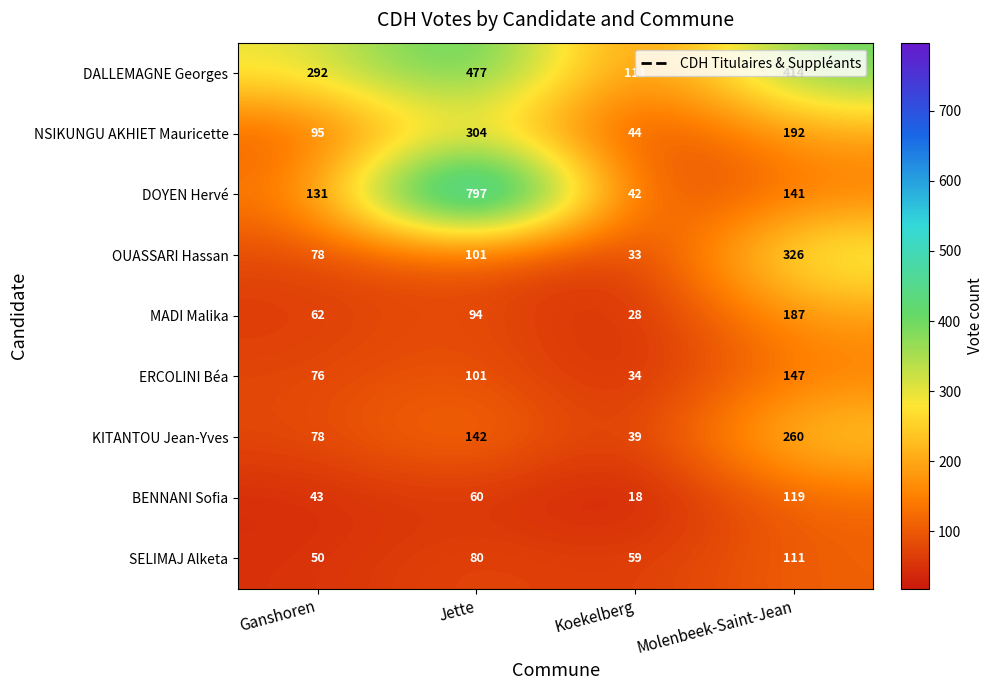

What is the approximate value of DALLEMAGNE Georges at Ganshoren?

292